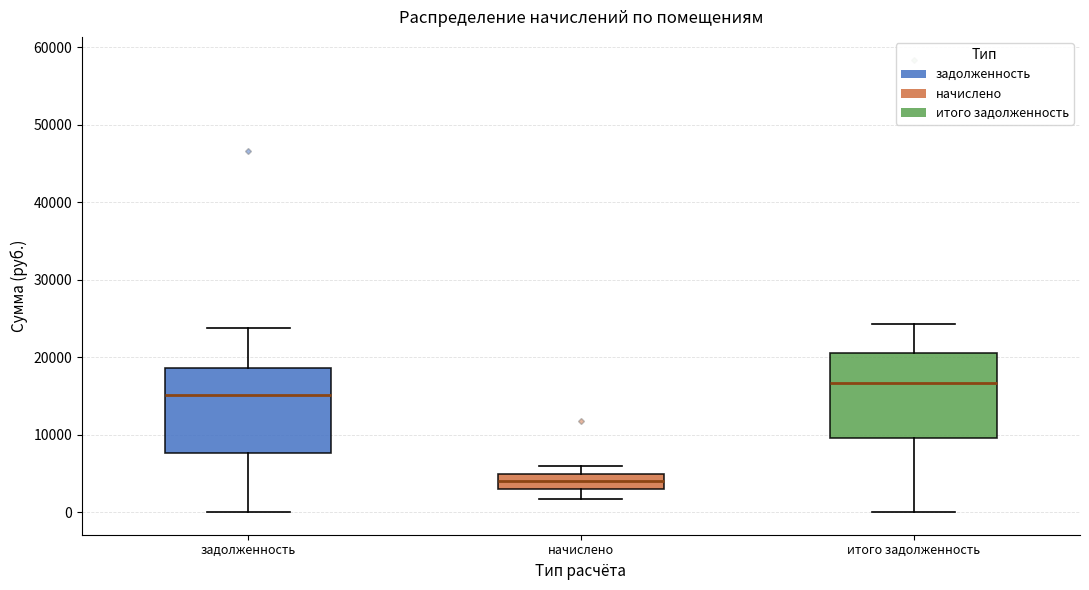

Reading left to right, transcribe this box plot: for each box, give where its median line is, the range the box spans, and where its two whiskers end, as read against the y-axis. The values are not printed on the chart, so give them approximately, as read against the axis.

задолженность: median 15000, box 8000 to 19000, whiskers 0 to 24000
начислено: median 4000, box 3000 to 5000, whiskers 2000 to 6000
итого задолженность: median 17000, box 10000 to 21000, whiskers 0 to 24000